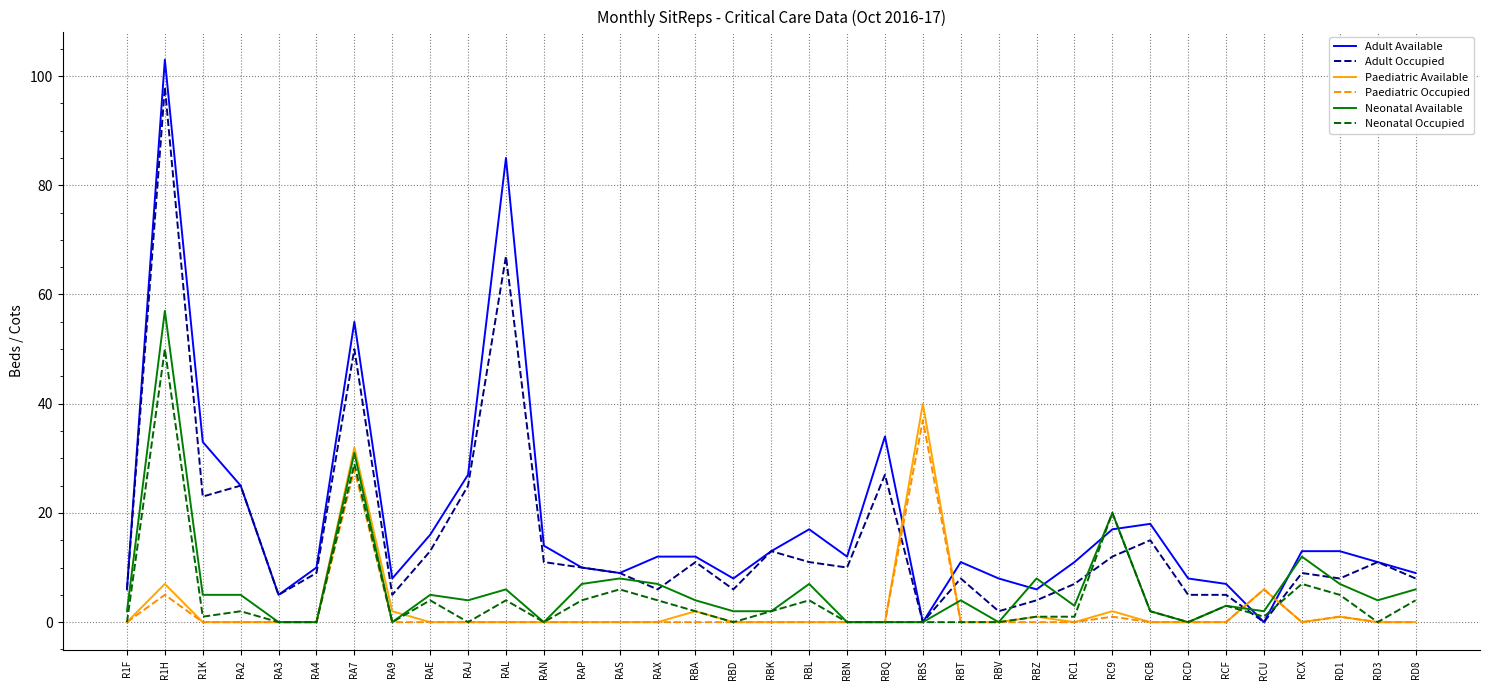

What is the difference between the maximum and minimum values in the Adult Occupied series?

98